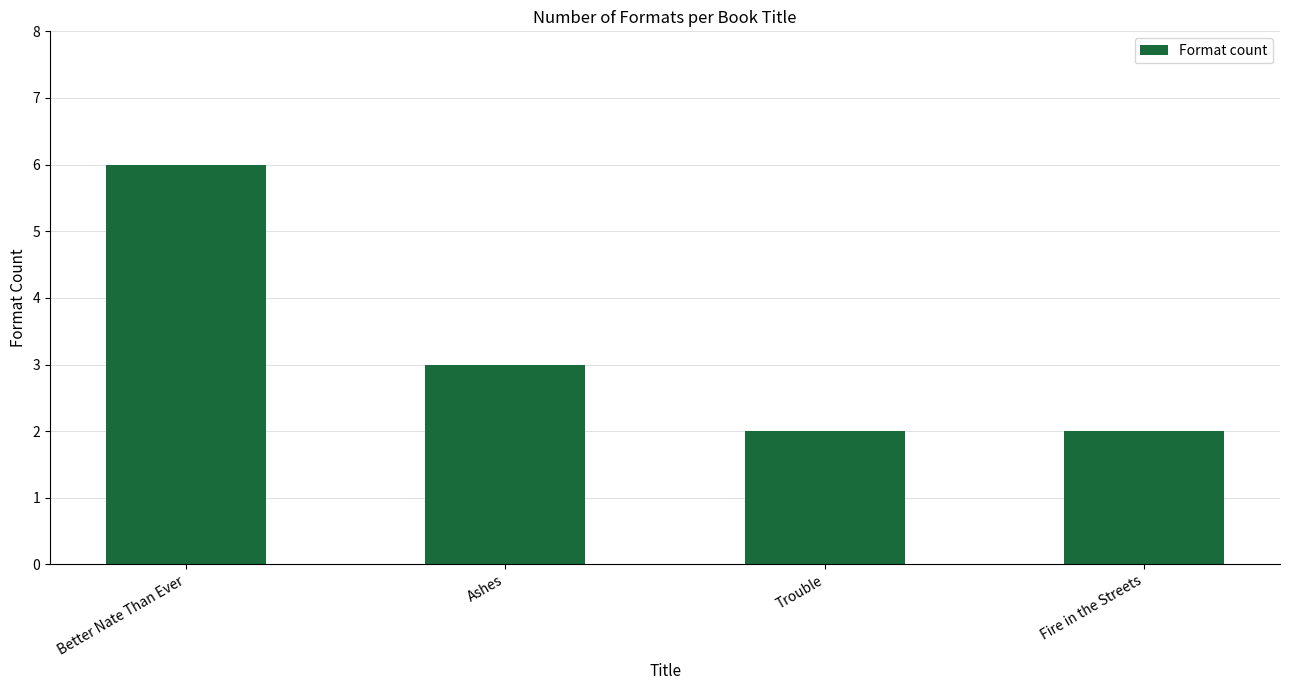

What is the change in value from Ashes to Trouble?

-1